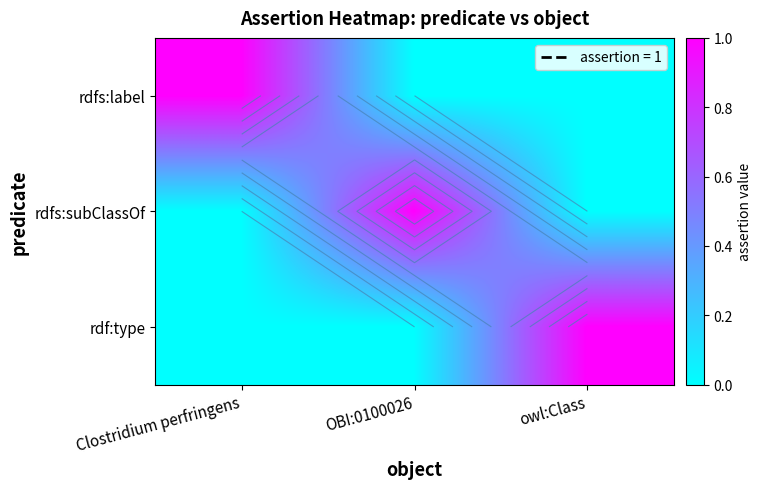

How many categories are shown in the chart?

3